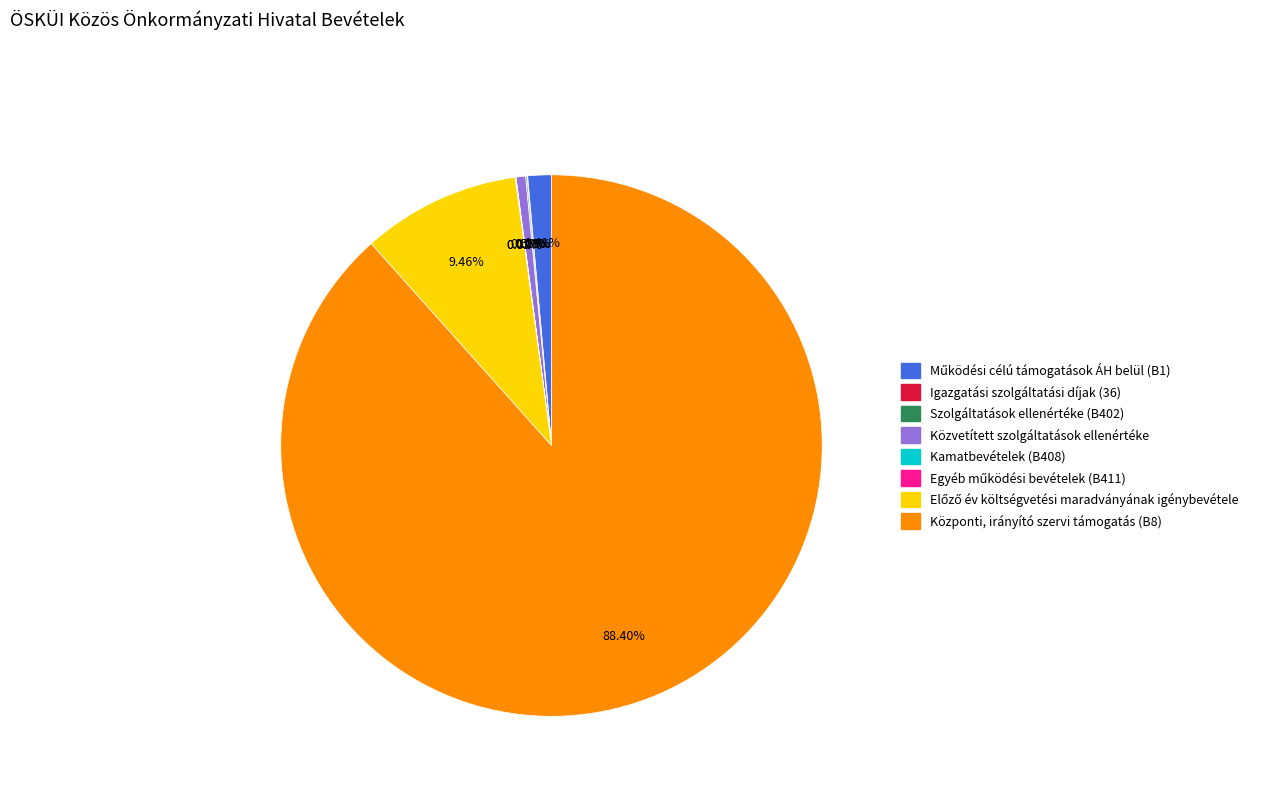

Which slice represents more than half of the pie?

Központi, irányító szervi támogatás (B8)